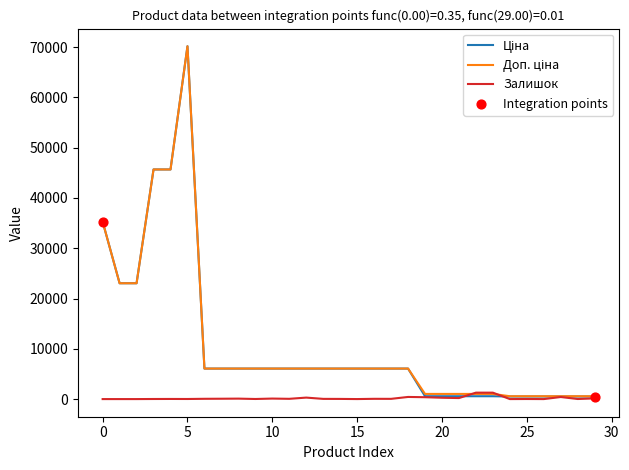

What is the greatest value displayed?

70181.6